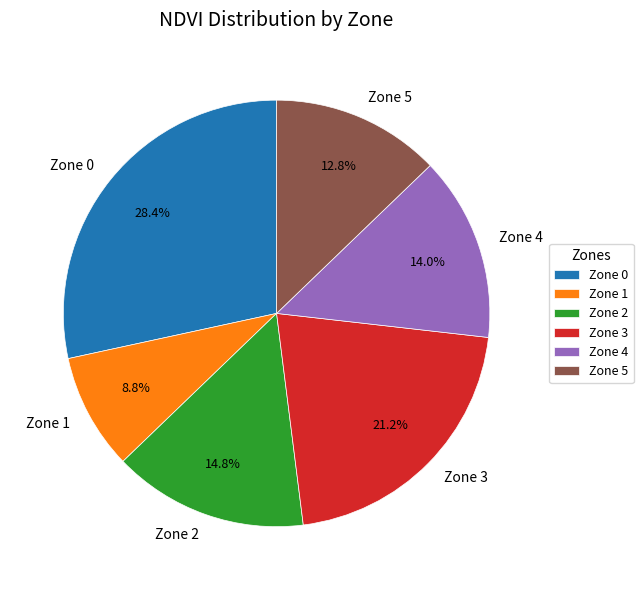

How many slices are in this pie chart?

6